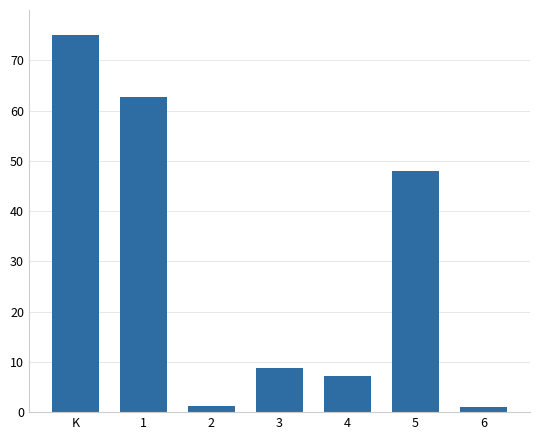

What is the greatest value displayed?

75.0